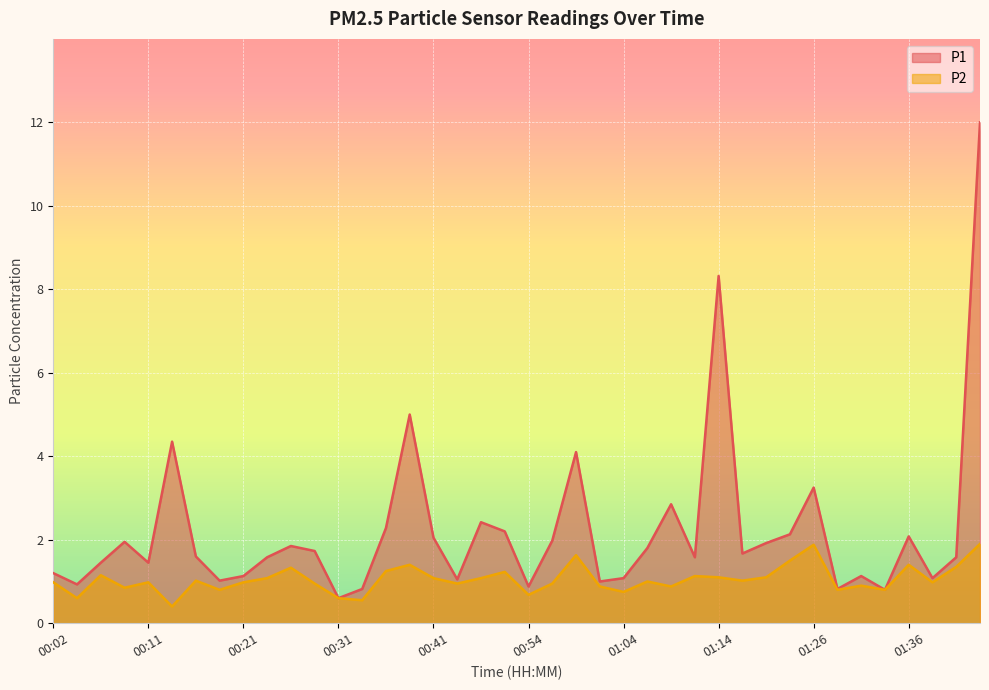

What value does the P2 series have at 01:11?

1.1